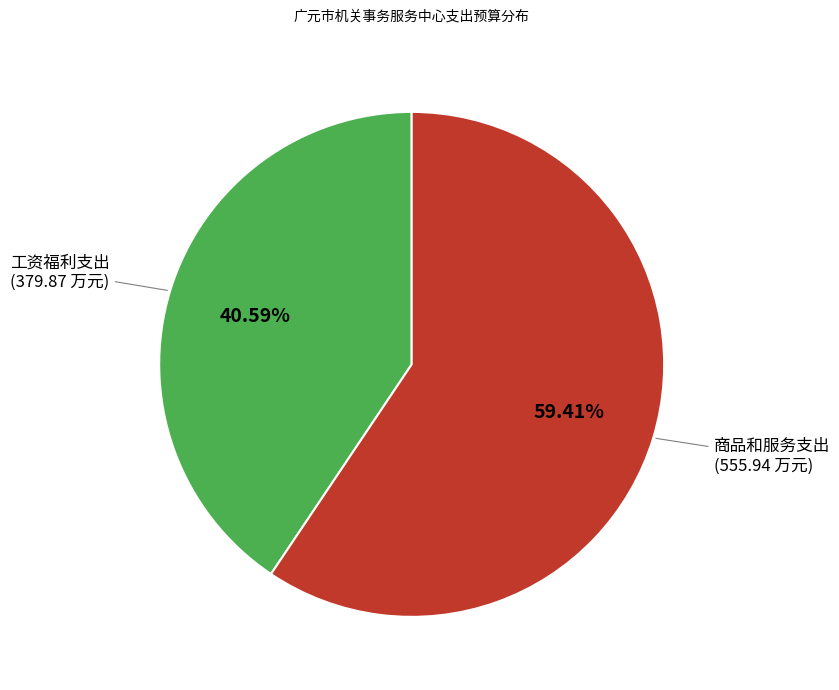

Does 工资福利支出 represent more than half of the total?

No